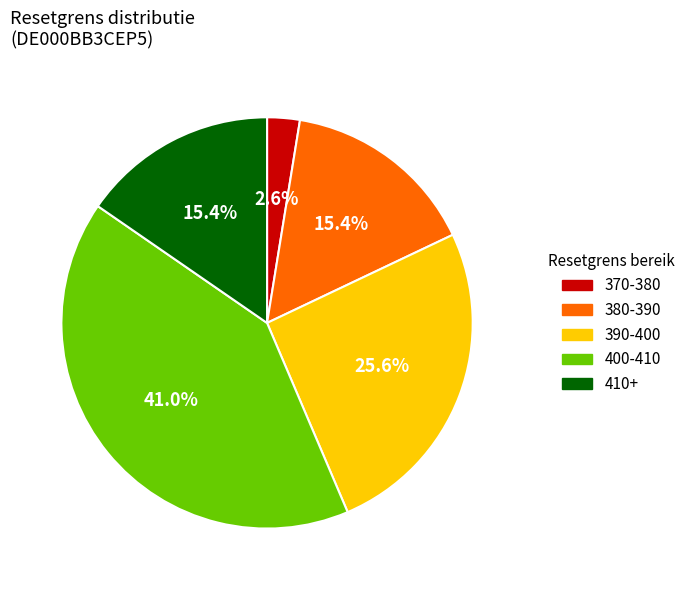

Does any single category account for the majority?

No